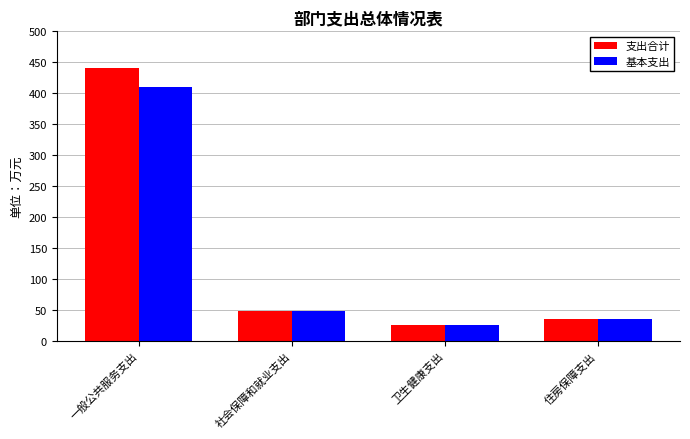

What are all the series names shown in the legend?

支出合计, 基本支出